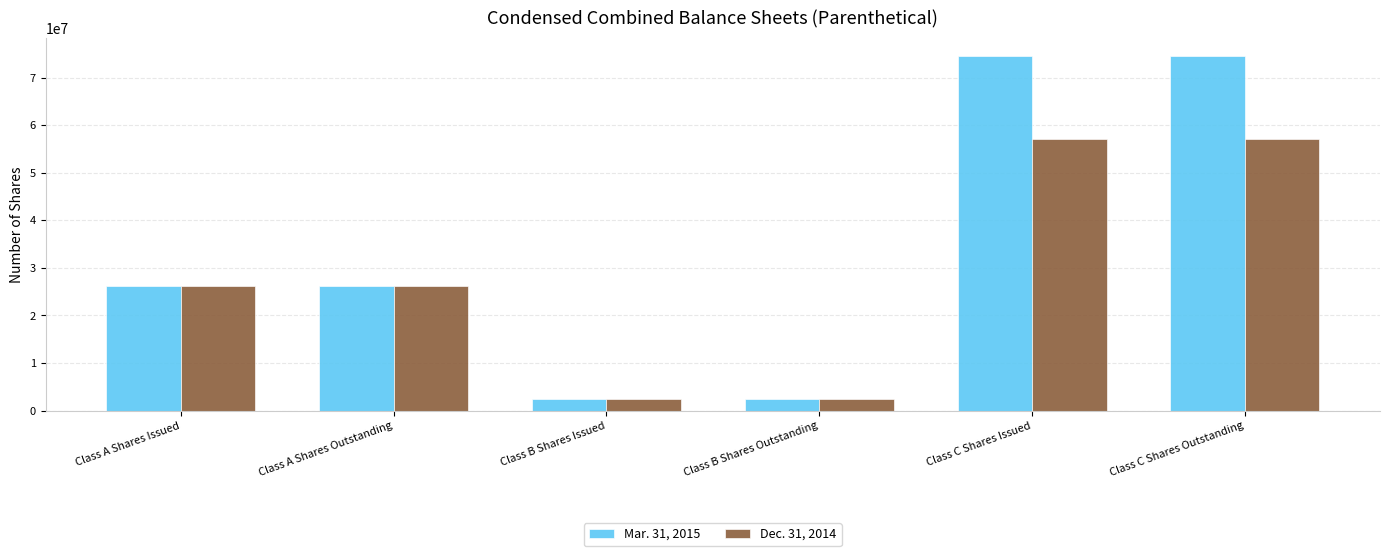

What is the value of the Mar. 31, 2015 bar at the 1st from the left?

26130763